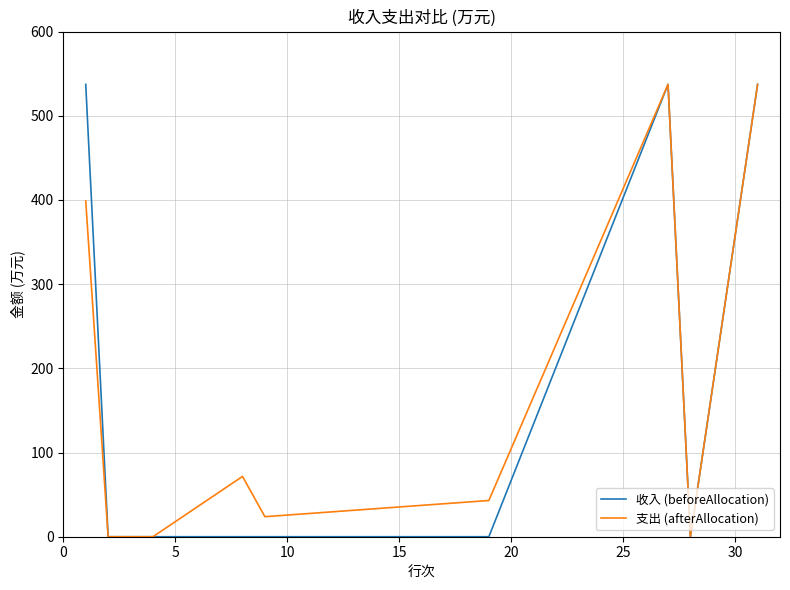

What is the maximum value for 支出 (afterAllocation)?

537.3